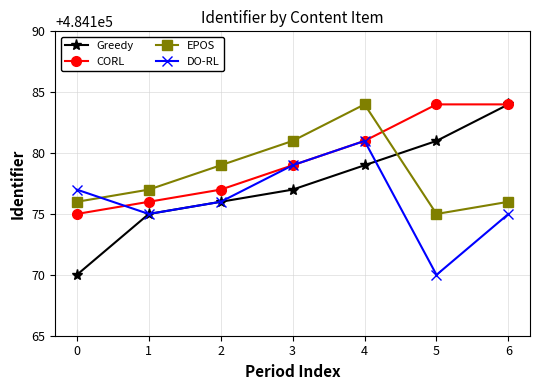

True or false: EPOS and CORL intersect in this chart.

True